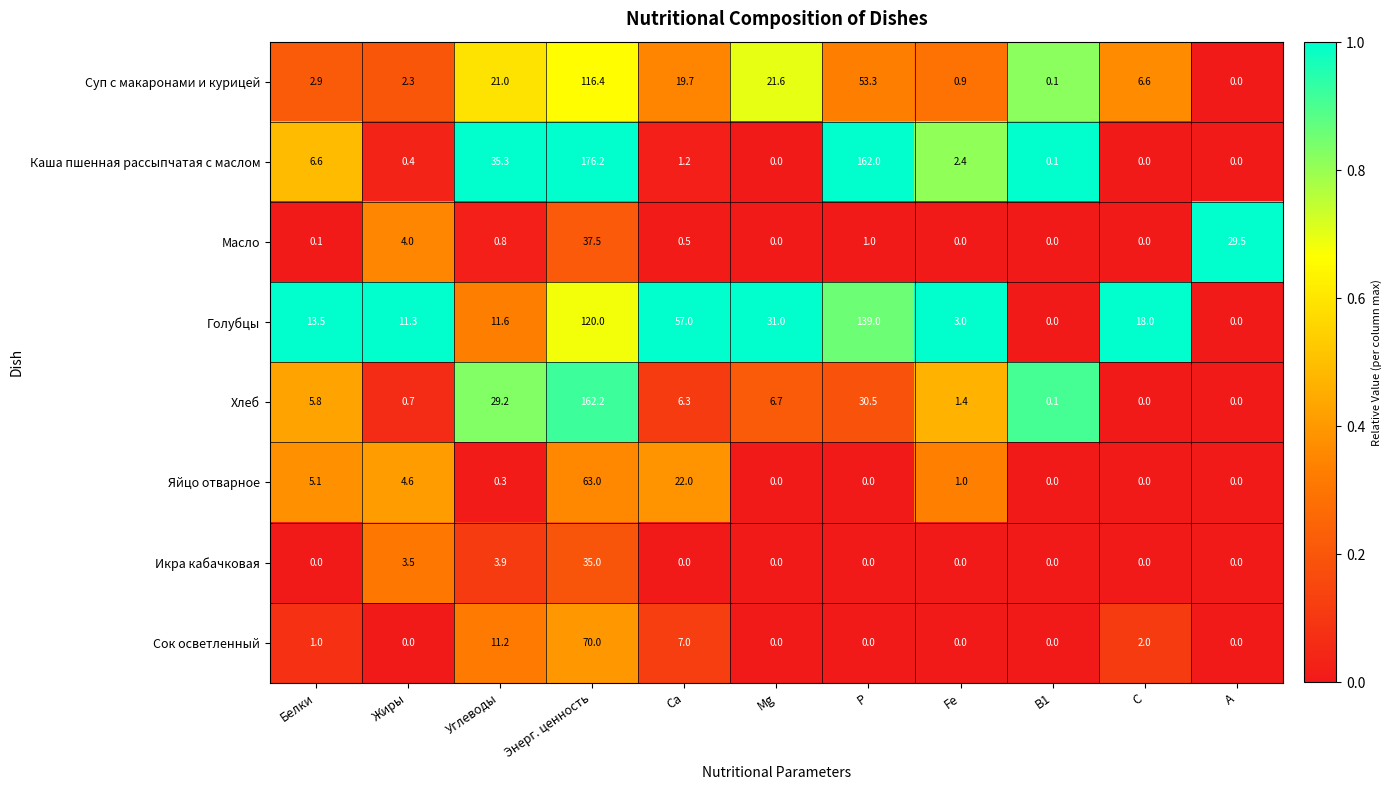

What is the sum of the Голубцы values at Жиры and А?

11.3